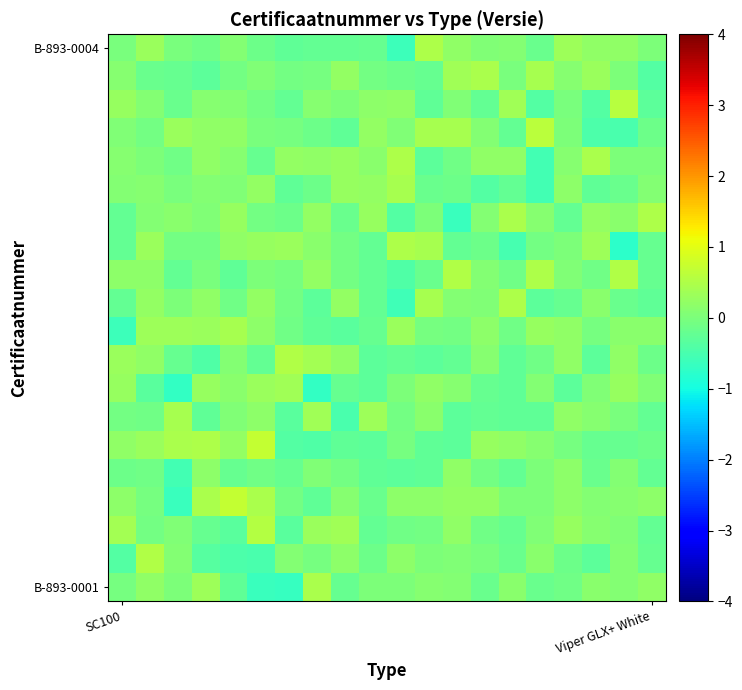

How many categories are shown in the chart?

20